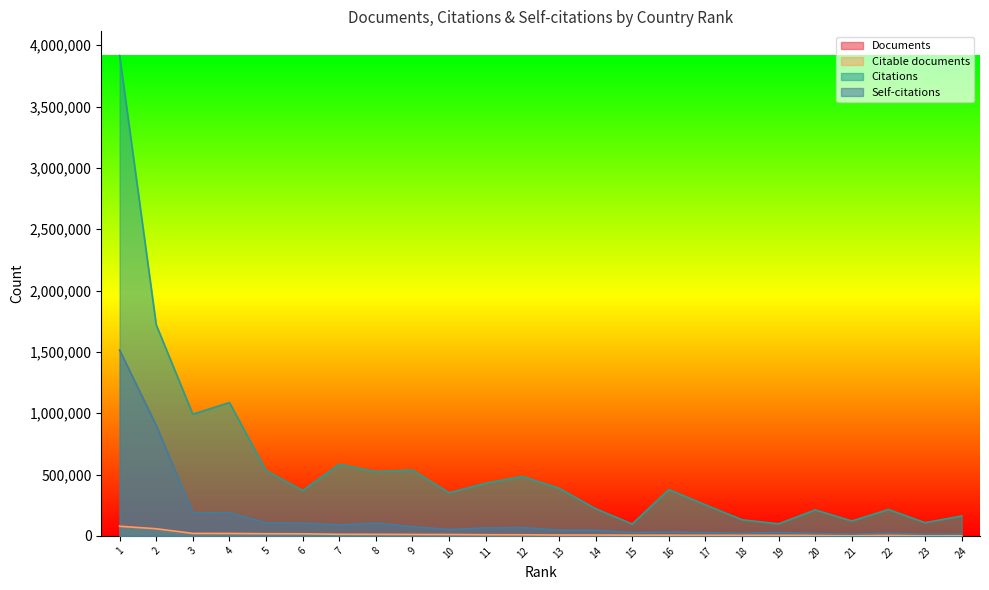

Reading left to right, extract all data points from this chart.

Documents: 83373	58823	20971	20853	17995	17403	13524	13429	12169	11289	9802	9512	7252	7077	5734	5728	4938	4862	4478	4280	3994	3945	3611	3009
Citable documents: 78236	58064	20025	19567	17486	16877	12850	12486	11628	11078	9369	8951	6862	6880	5644	5417	4747	4759	4397	4065	3882	3783	3426	2874
Citations: 3917419	1720928	992104	1086814	532382	370006	583292	523968	536252	351783	429544	484468	388519	222016	96769	377632	252954	131407	98364	211883	121494	215172	107695	162136
Self-citations: 1514626	901313	188004	189186	105643	103838	88810	104602	74906	52059	65164	68184	46726	46161	27168	32446	26158	21250	28568	19305	14066	22001	13237	13949